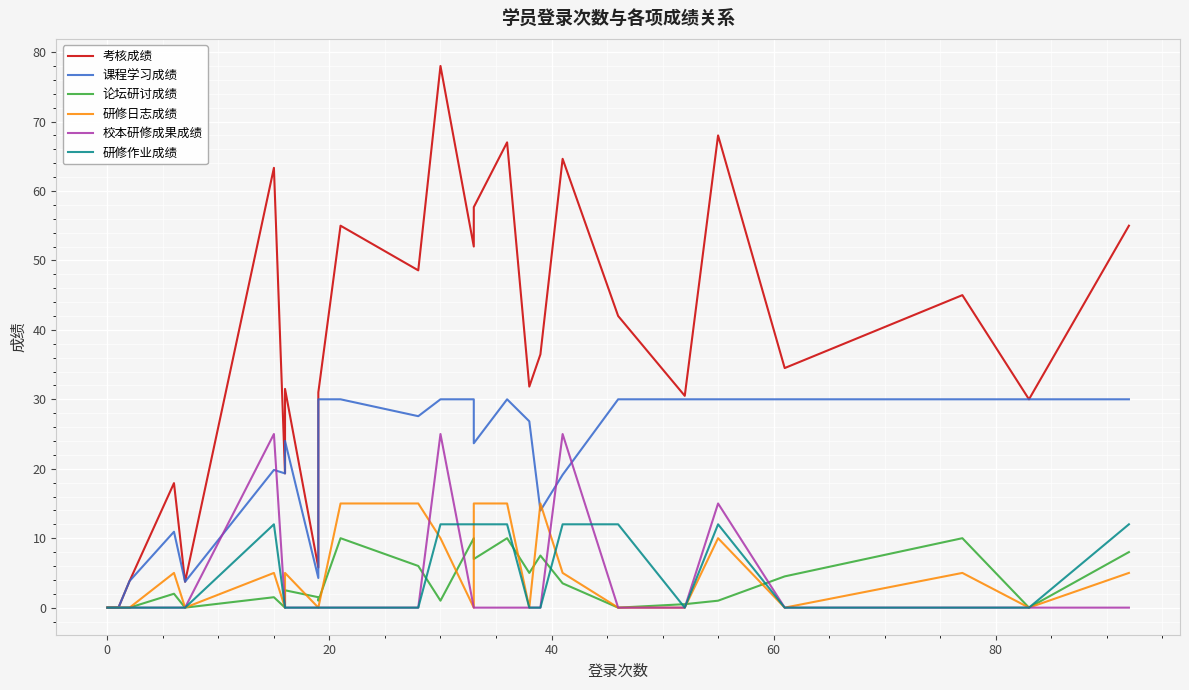

True or false: 课程学习成绩 and 研修作业成绩 cross at least once.

False